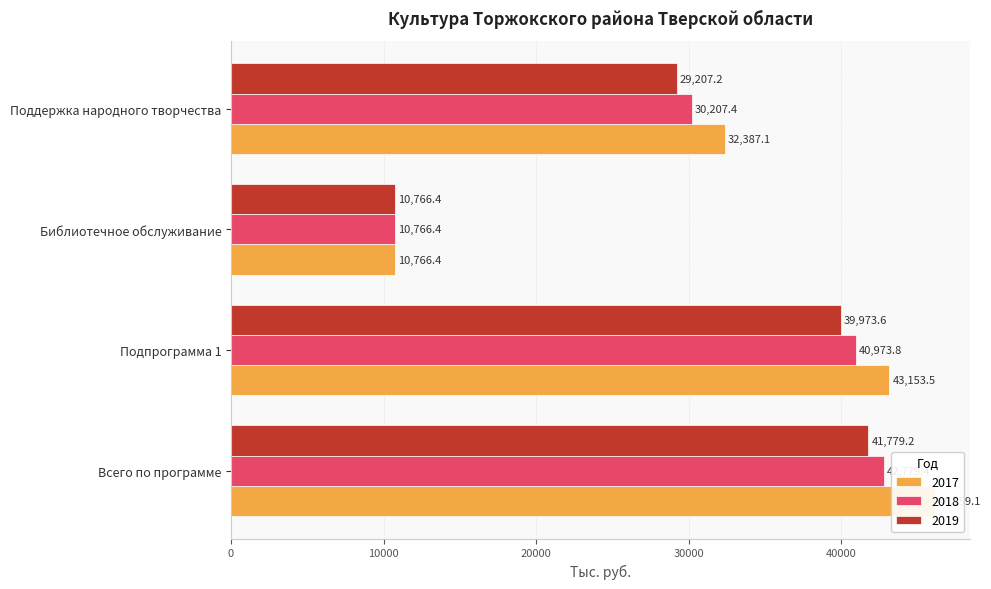

What are all the series names shown in the legend?

2017, 2018, 2019